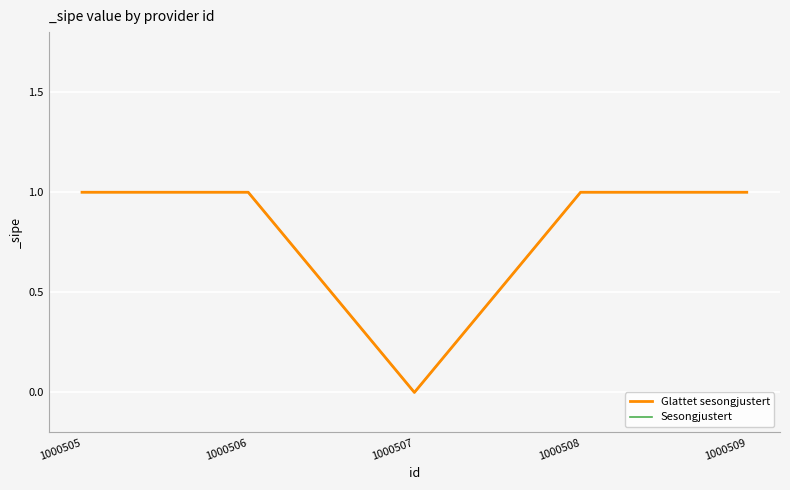

Between 1000506 and 1000508, which series saw the biggest shift?

Glattet sesongjustert